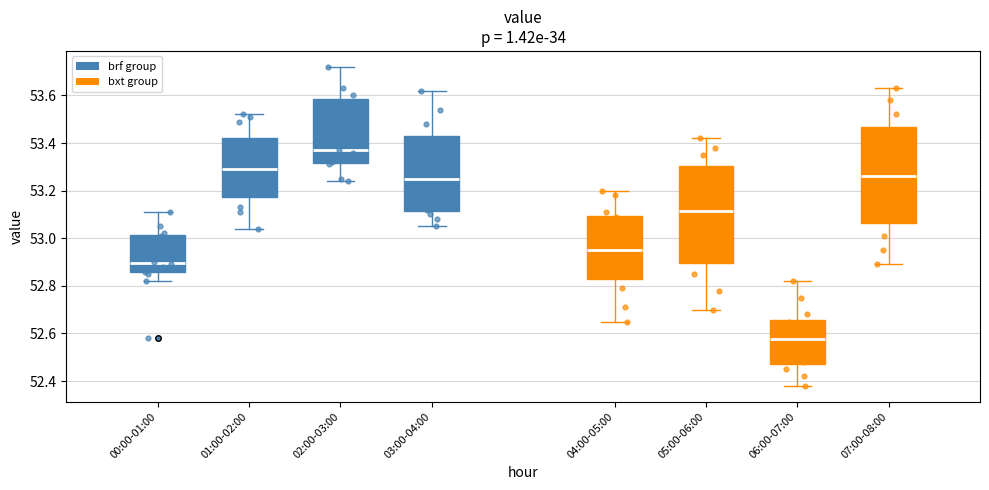

Reading left to right, transcribe this box plot: for each box, give where its median line is, the range the box spans, and where its two whiskers end, as read against the y-axis. The values are not printed on the chart, so give them approximately, as read against the axis.

00:00-01:00: median 52.90, box 52.86 to 53.02, whiskers 52.82 to 53.12
01:00-02:00: median 53.30, box 53.18 to 53.42, whiskers 53.04 to 53.52
02:00-03:00: median 53.38, box 53.32 to 53.58, whiskers 53.24 to 53.72
03:00-04:00: median 53.26, box 53.12 to 53.42, whiskers 53.06 to 53.62
04:00-05:00: median 52.96, box 52.82 to 53.10, whiskers 52.66 to 53.20
05:00-06:00: median 53.12, box 52.90 to 53.30, whiskers 52.70 to 53.42
06:00-07:00: median 52.58, box 52.48 to 52.66, whiskers 52.38 to 52.82
07:00-08:00: median 53.26, box 53.06 to 53.46, whiskers 52.90 to 53.64